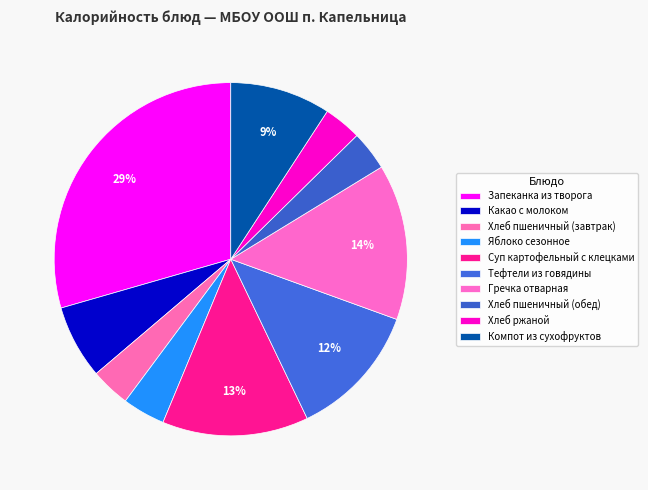

How many segments does this pie chart have?

10